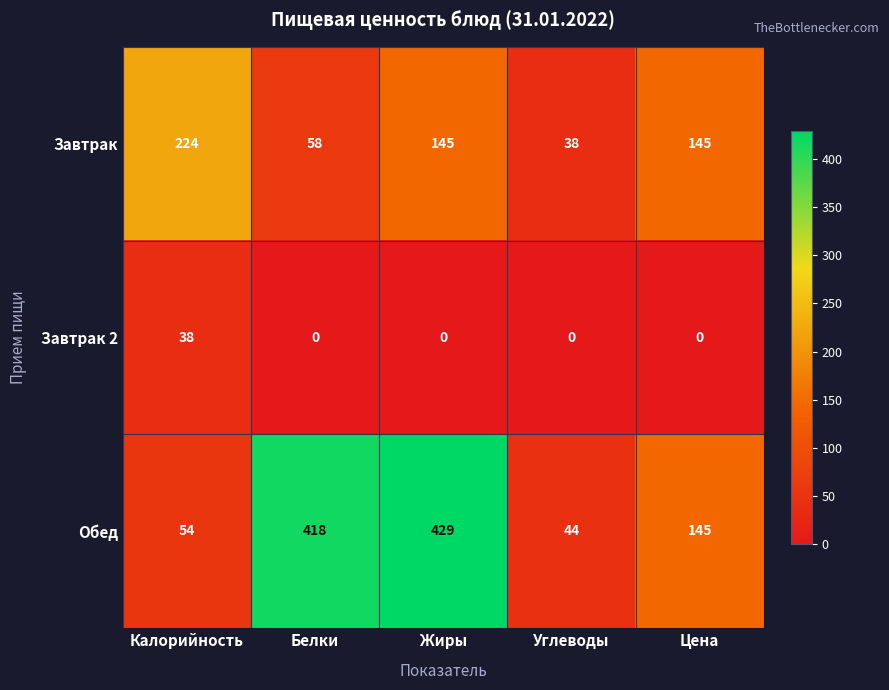

Is it true that Обед equals 82 at Калорийность?

False